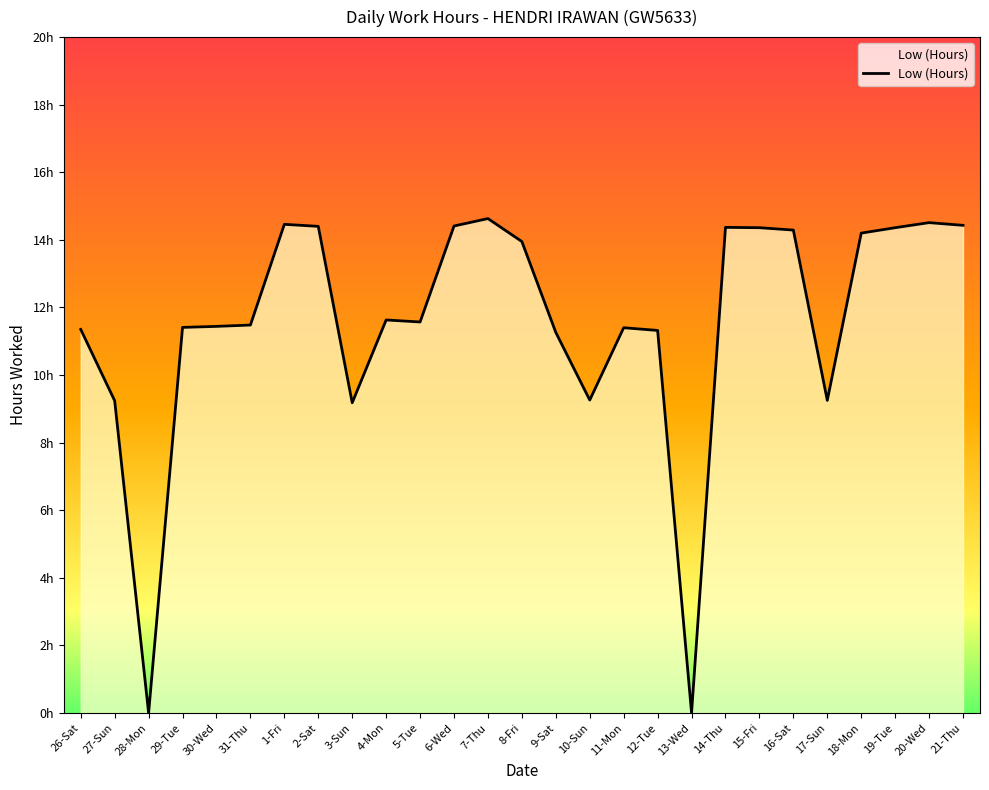

What is the sum of the values at 2-Sat and 6-Wed?

28.8